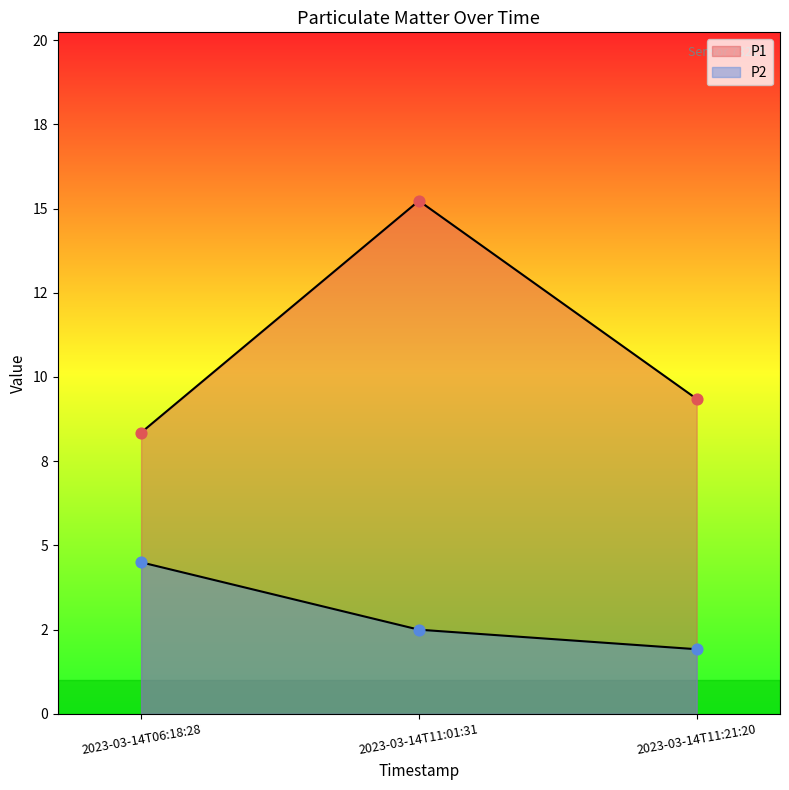

Which series has the largest Y range (max minus min)?

P1